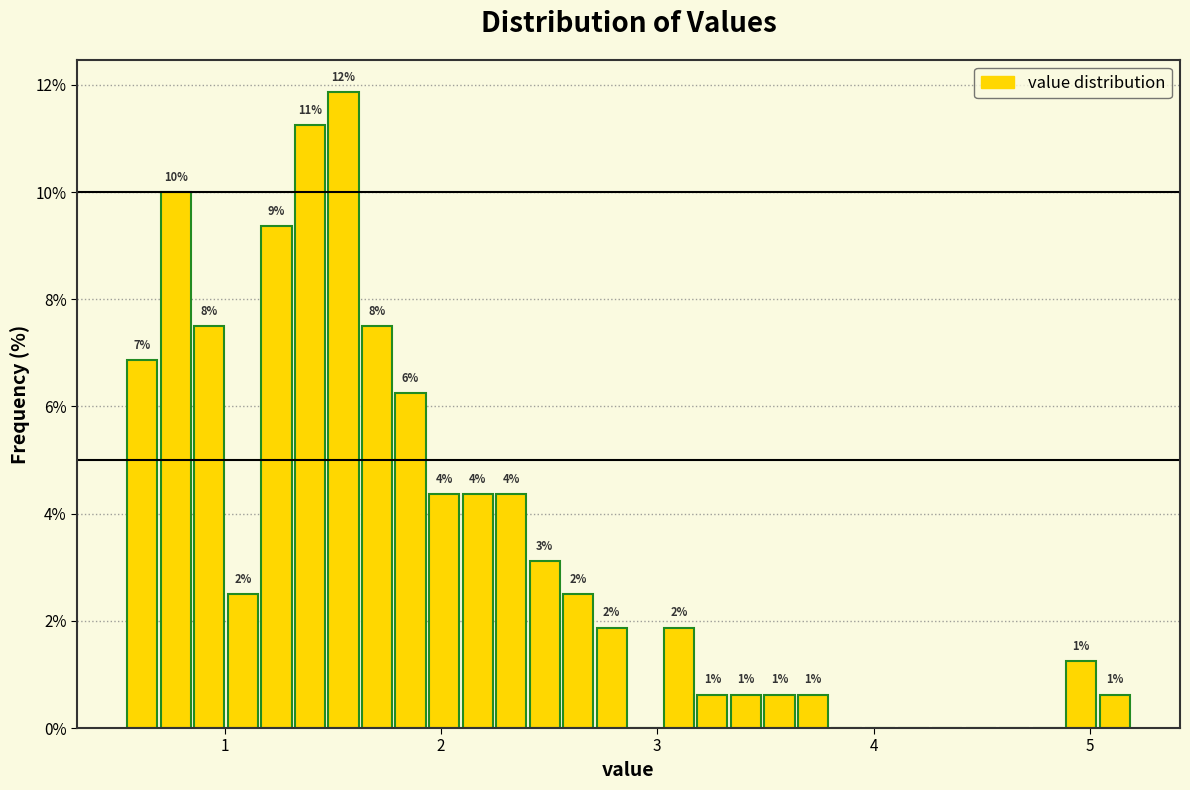

Around what value on the x-axis is the tallest bar? Give the approximate position of its centre, as read against the axis.

1.5